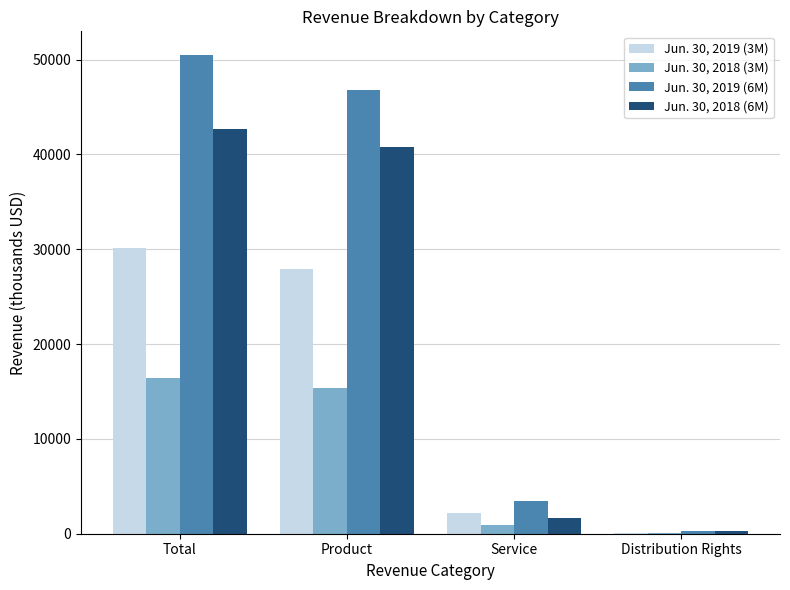

What is the total value across all series at Distribution Rights?

714